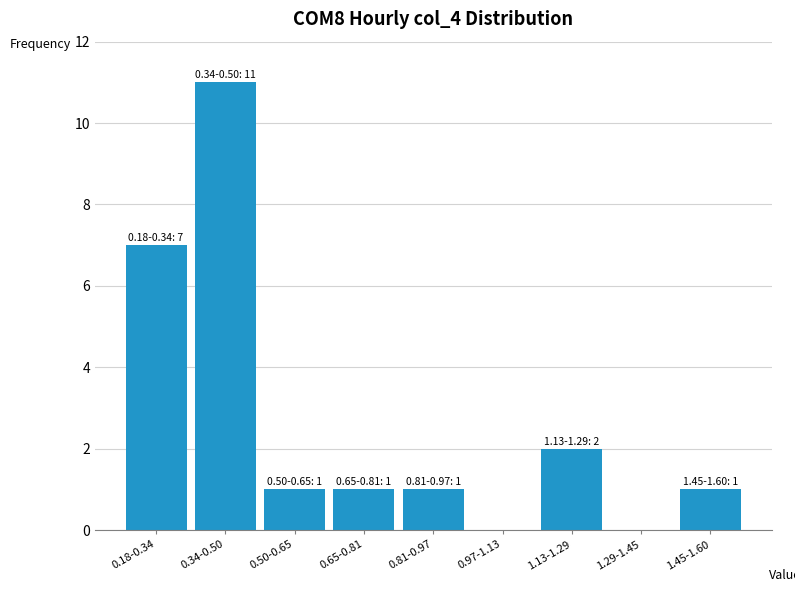

Reading left to right, transcribe all the data shown in this chart.

0.18-0.34=7	0.34-0.50=11	0.50-0.65=1	0.65-0.81=1	0.81-0.97=1	0.97-1.13=0	1.13-1.29=2	1.29-1.45=0	1.45-1.60=1